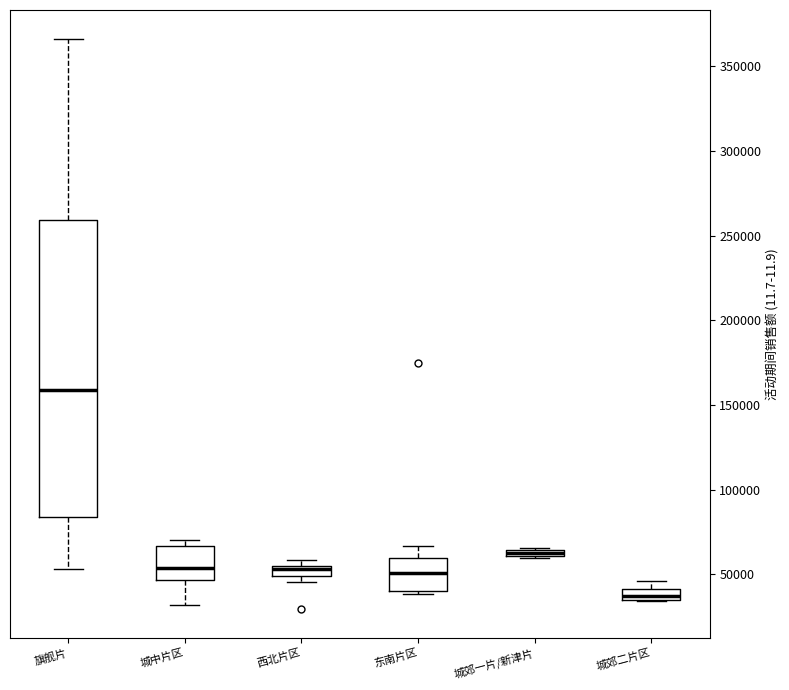

Comparing the boxes themselves (not the whiskers), which one is the tallest?

旗舰片